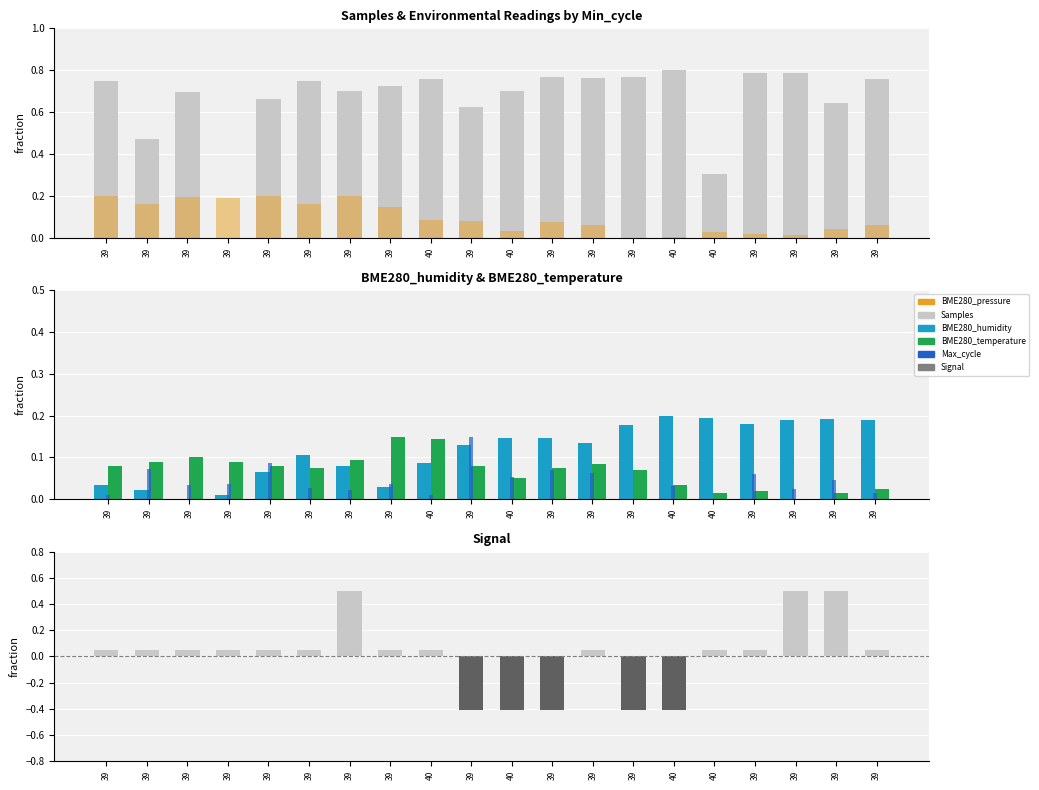

Between 39 and 39, which is larger?

39